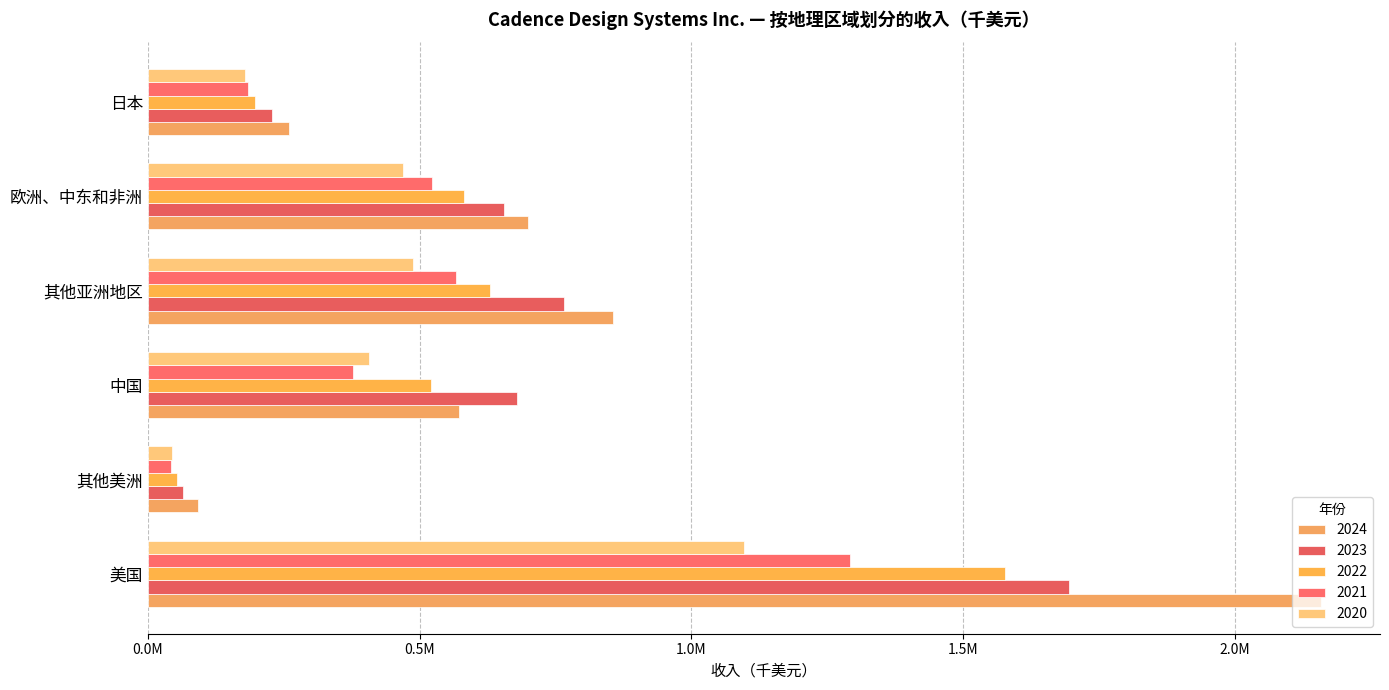

Reading left to right, extract all data points from this chart.

2024: 美国=2159703	其他美洲=93101	中国=573096	其他亚洲地区=855919	欧洲、中东和非洲=699241	日本=260204
2023: 美国=1694529	其他美洲=65259	中国=679538	其他亚洲地区=766409	欧洲、中东和非洲=655078	日本=229173
2022: 美国=1577881	其他美洲=53123	中国=521509	其他亚洲地区=629533	欧洲、中东和非洲=582350	日本=197322
2021: 美国=1292980	其他美洲=42141	中国=378160	其他亚洲地区=566772	欧洲、中东和非洲=523390	日本=184801
2020: 美国=1096263	其他美洲=43652	中国=406645	其他亚洲地区=487362	欧洲、中东和非洲=469804	日本=179165